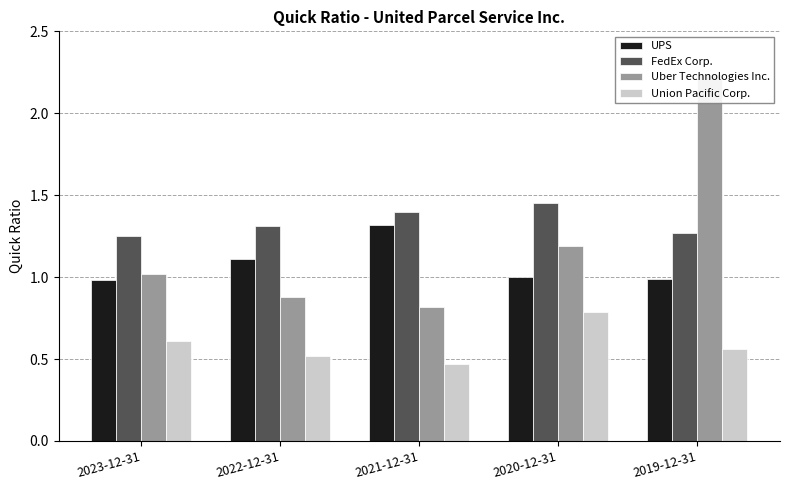

Reading right to left, extract all data points from this chart.

UPS: 2019-12-31=1.0	2020-12-31=1.0	2021-12-31=1.3	2022-12-31=1.1	2023-12-31=1.0
FedEx Corp.: 2019-12-31=1.3	2020-12-31=1.4	2021-12-31=1.4	2022-12-31=1.3	2023-12-31=1.2
Uber Technologies Inc.: 2019-12-31=2.2	2020-12-31=1.2	2021-12-31=0.8	2022-12-31=0.9	2023-12-31=1.0
Union Pacific Corp.: 2019-12-31=0.6	2020-12-31=0.8	2021-12-31=0.5	2022-12-31=0.5	2023-12-31=0.6